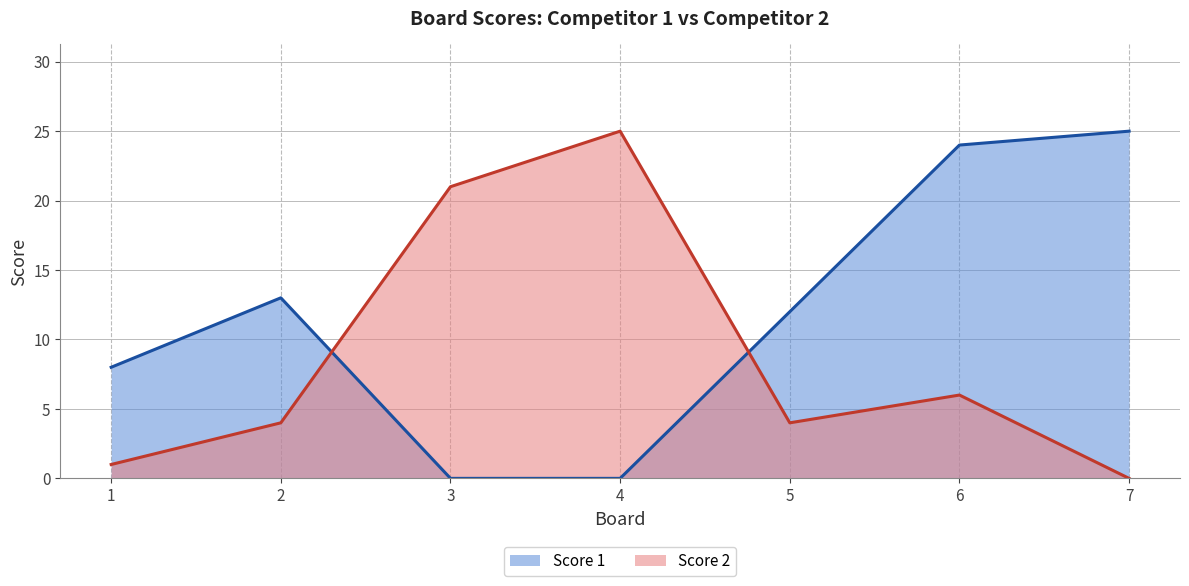

Which has a higher value, 1 or 4?

1